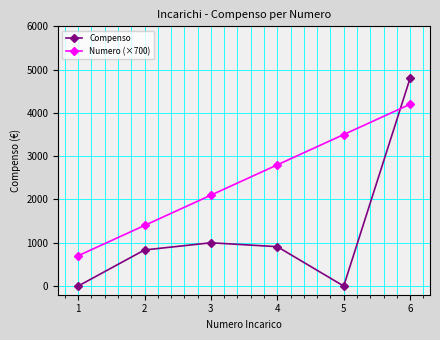

Is this an area chart (filled region under the line)?

No